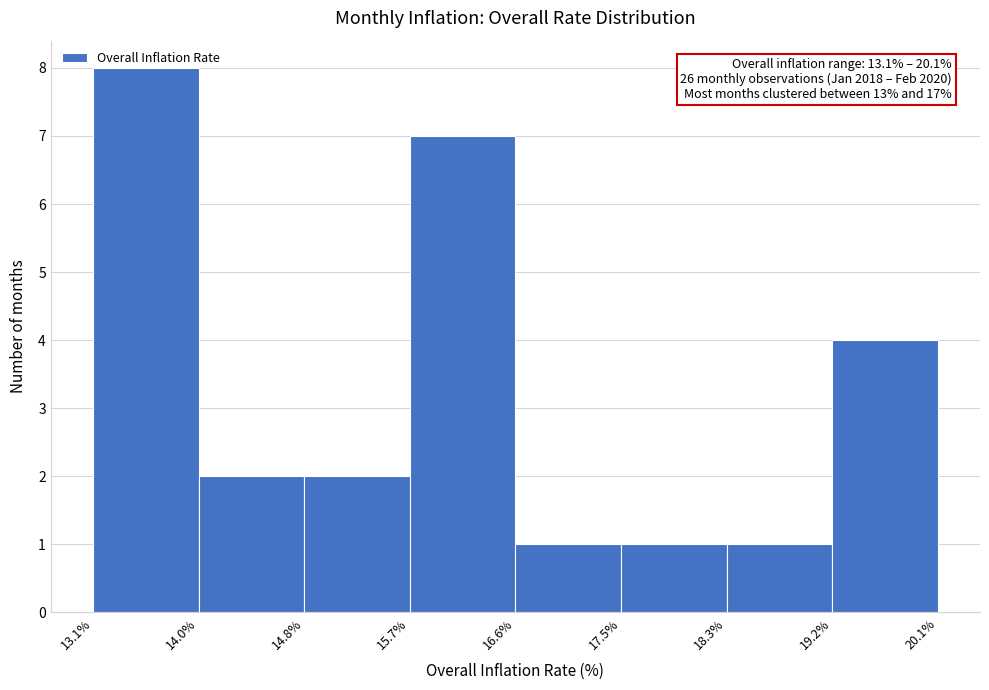

Which range on the x-axis has the tallest bar?

13.1% to 14.0%